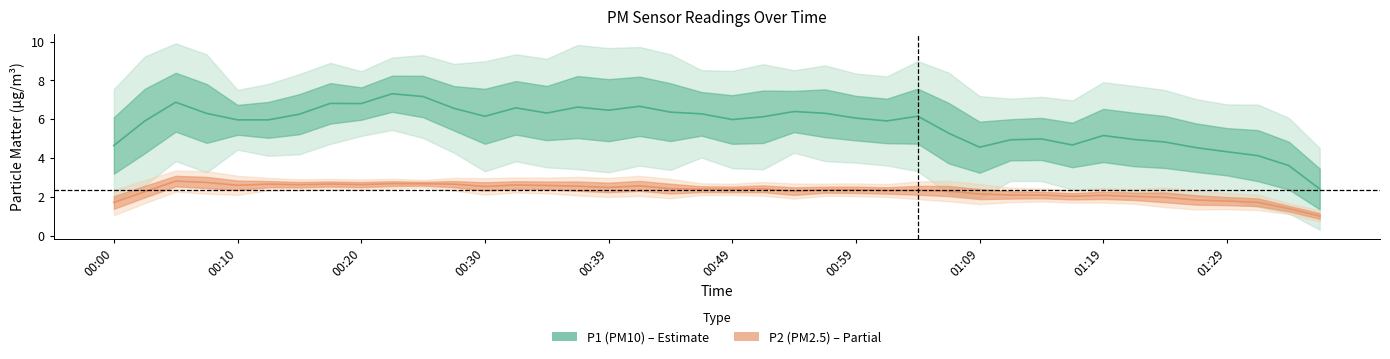

Which series has the largest total across all categories?

P1